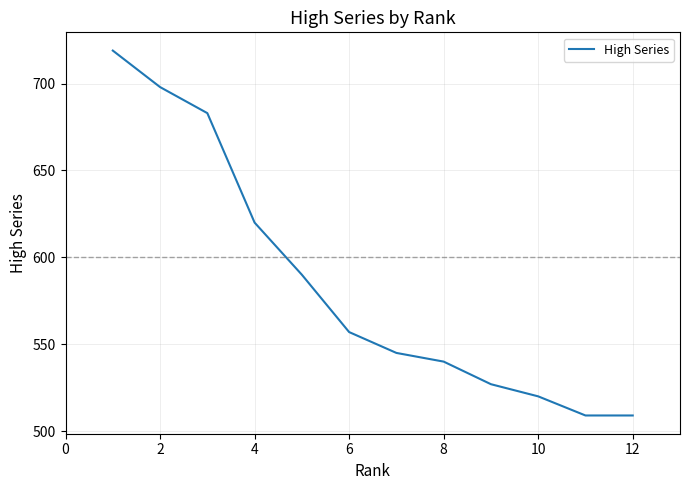

What is the greatest value displayed?

719